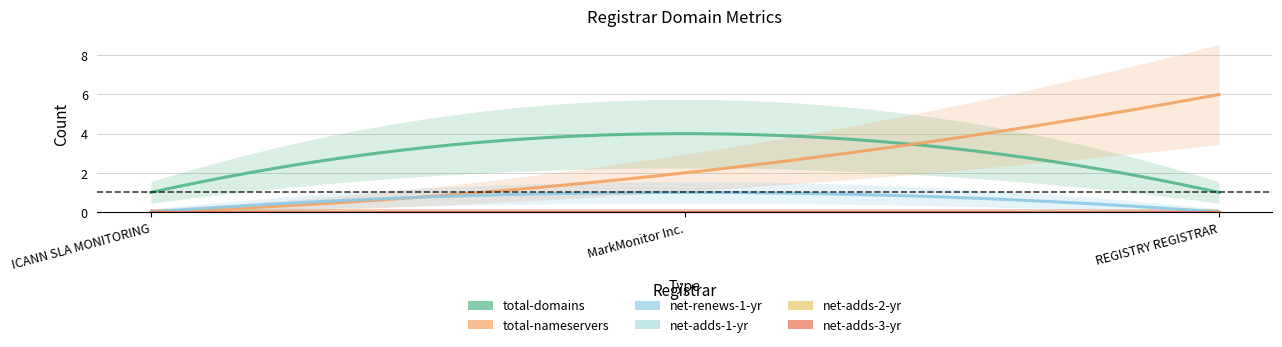

What is the difference between the highest and lowest values at REGISTRY REGISTRAR?

6